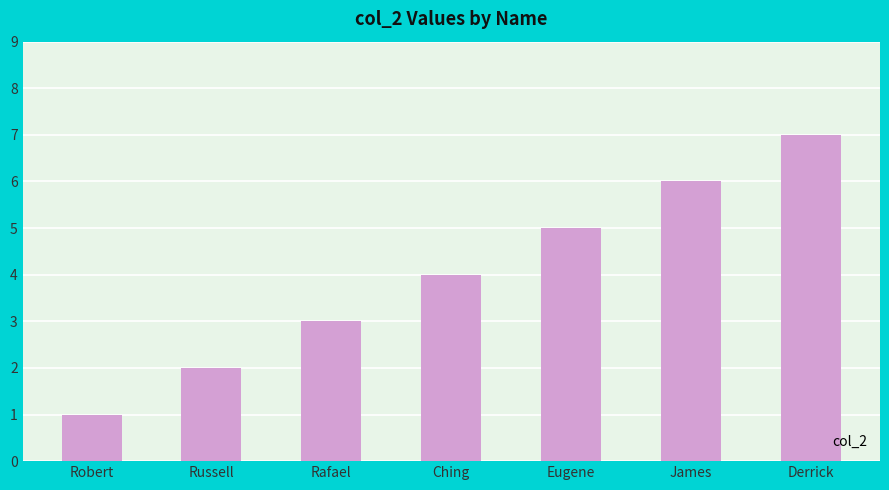

How many bars are there in total?

7